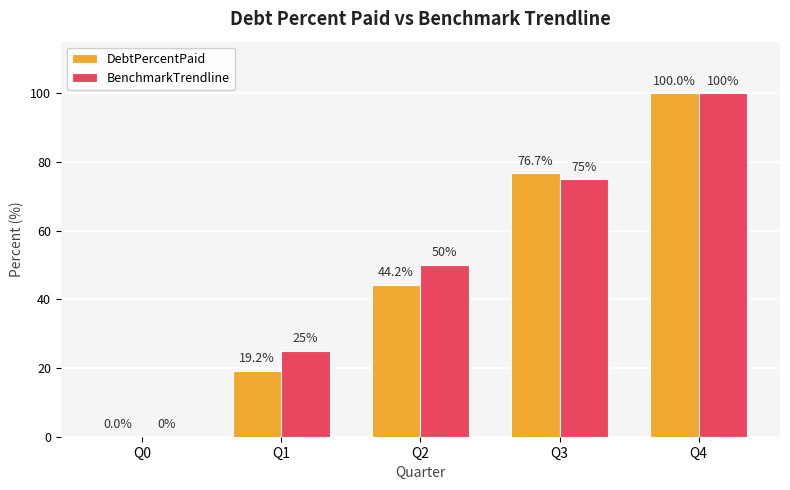

What is the approximate value of DebtPercentPaid at Q3?

76.7